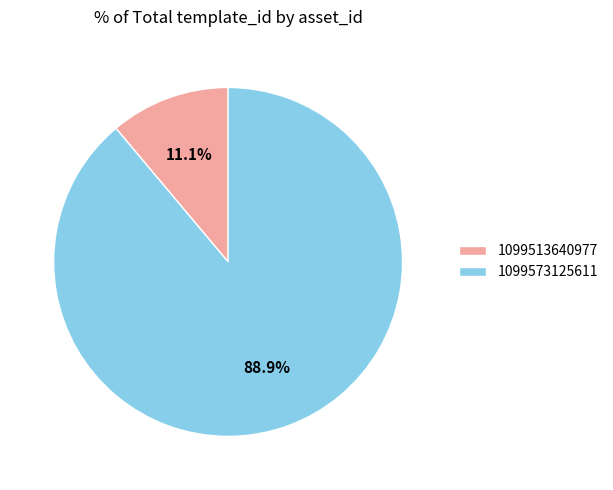

Approximately how many times larger is the value at 1099513640977 compared to 1099573125611?

0.1